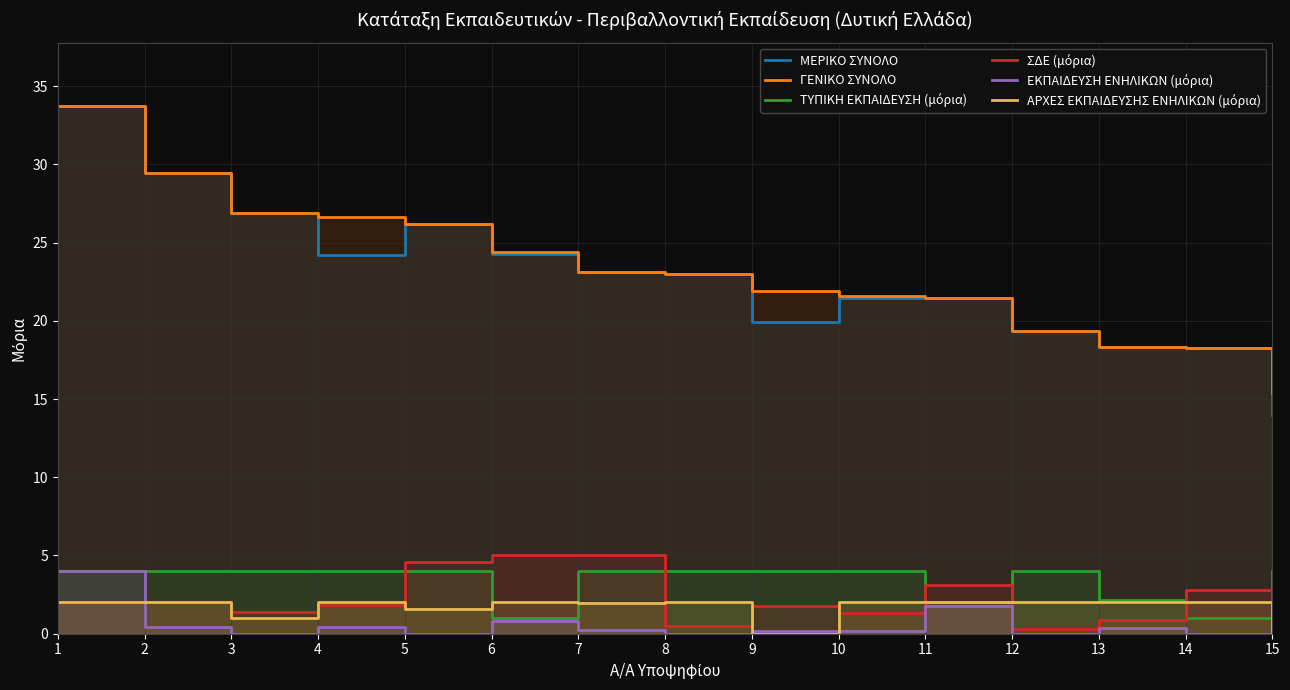

True or false: ΕΚΠΑΙΔΕΥΣΗ ΕΝΗΛΙΚΩΝ (μόρια) has more than 0 interior local peaks.

True